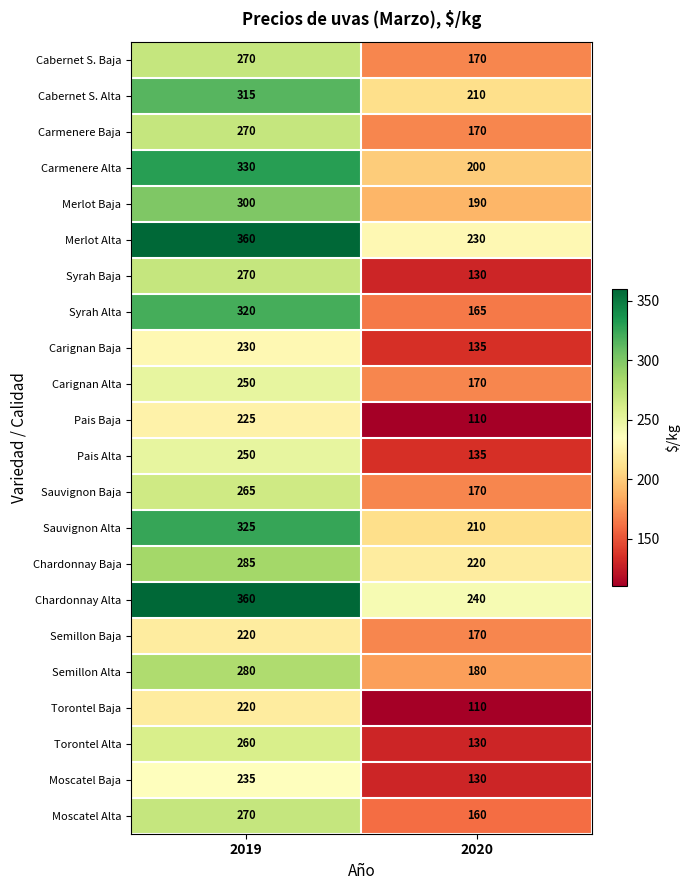

How many series are shown in this chart?

22